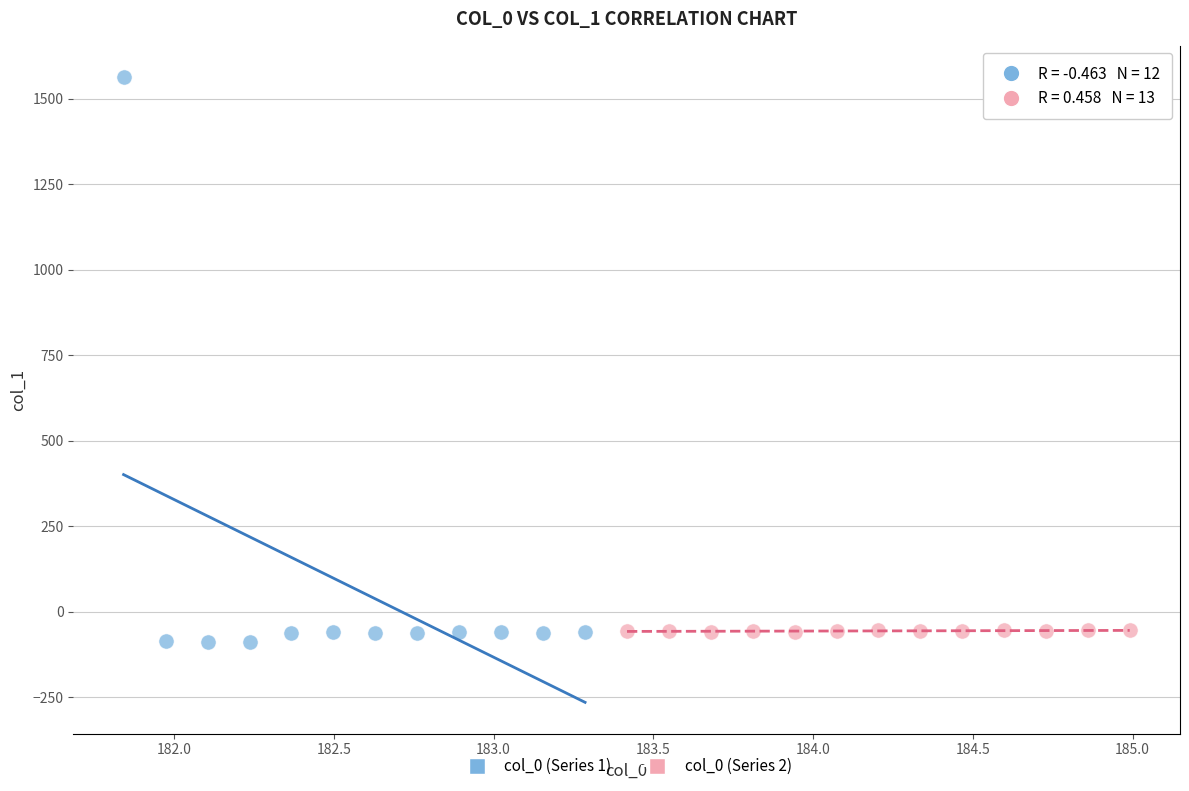

Which series reaches the maximum Y coordinate?

col_0 (Series 1)